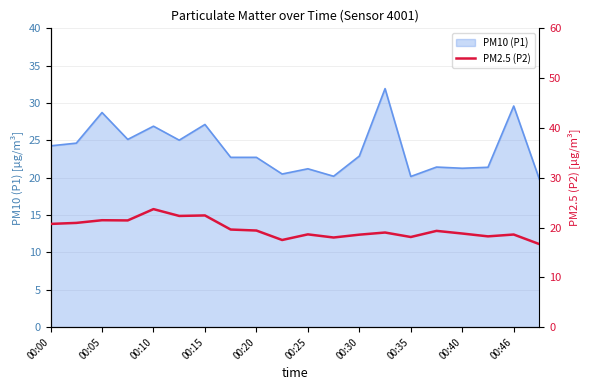

Reading right to left, list all the values displayed in this chart.

16.7	18.6	18.2	18.8	19.3	18.1	19.0	18.6	18.0	18.6	17.5	19.4	19.6	22.4	22.3	23.7	21.4	21.5	20.9	20.7